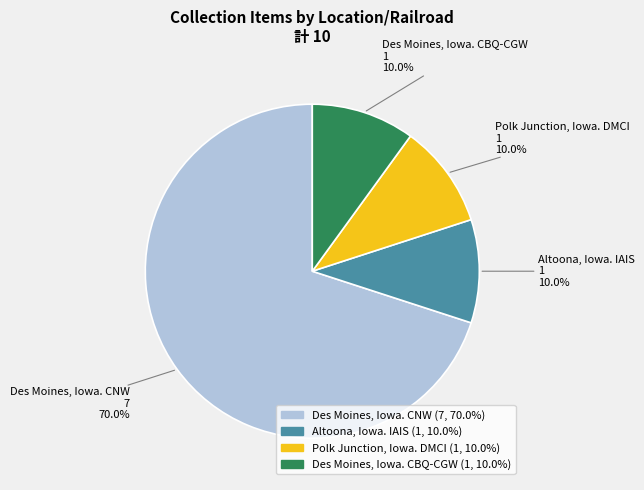

How much of the chart is everything except Des Moines, Iowa. CBQ-CGW?

90.0%